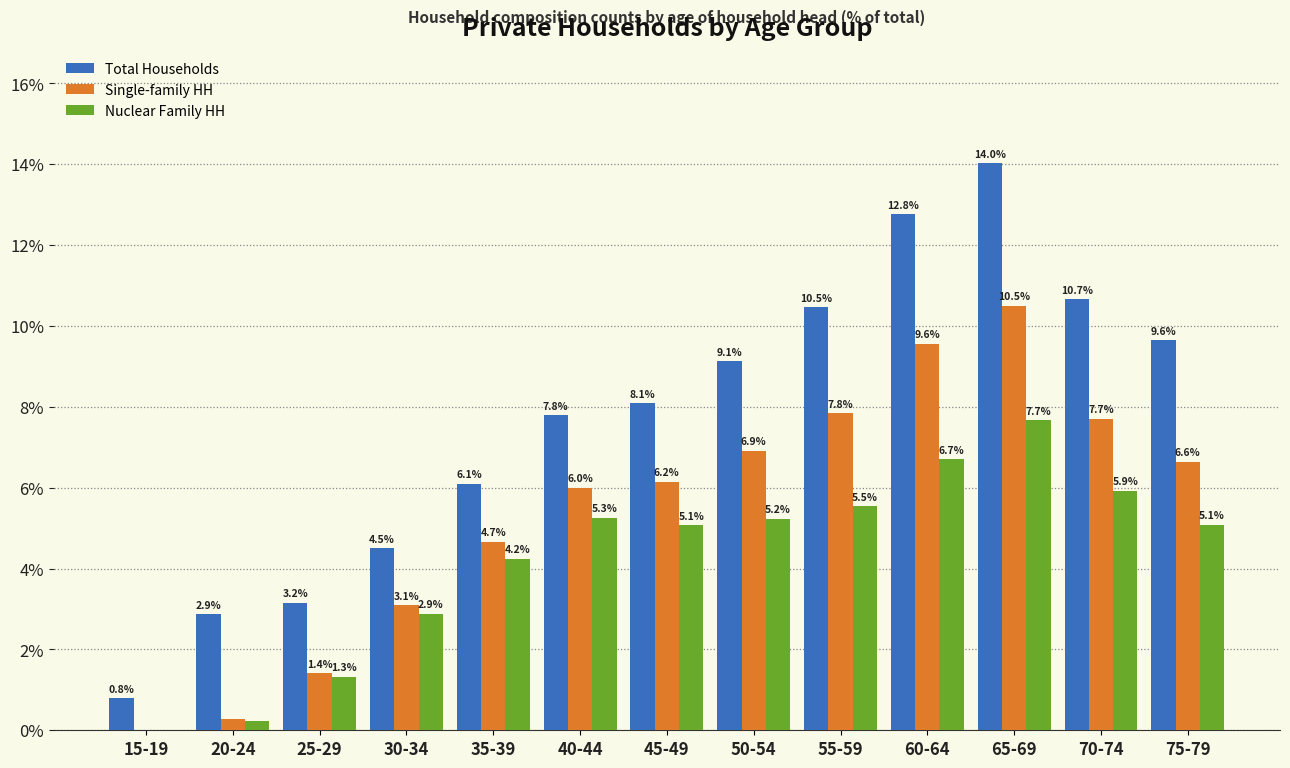

Between 25-29 and 75-79, which series saw the biggest shift?

Total Households